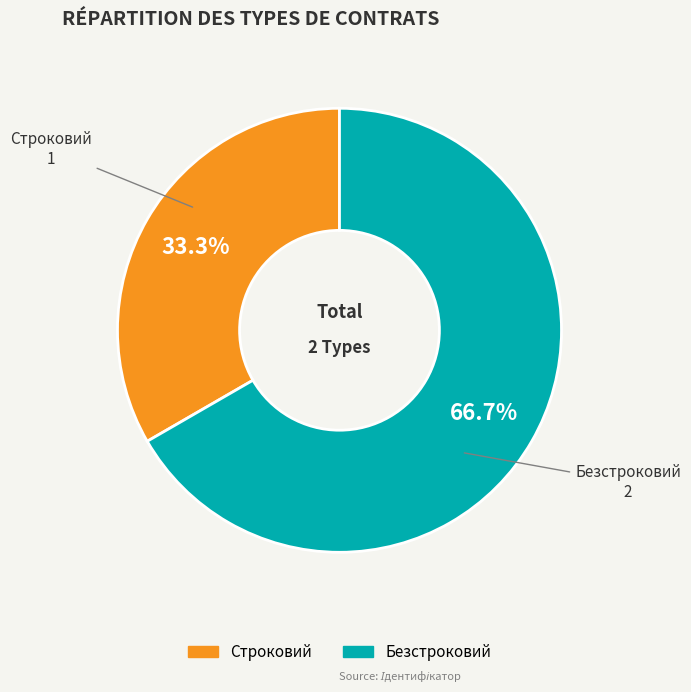

Is it true that Безстроковий is 67% of the pie?

True